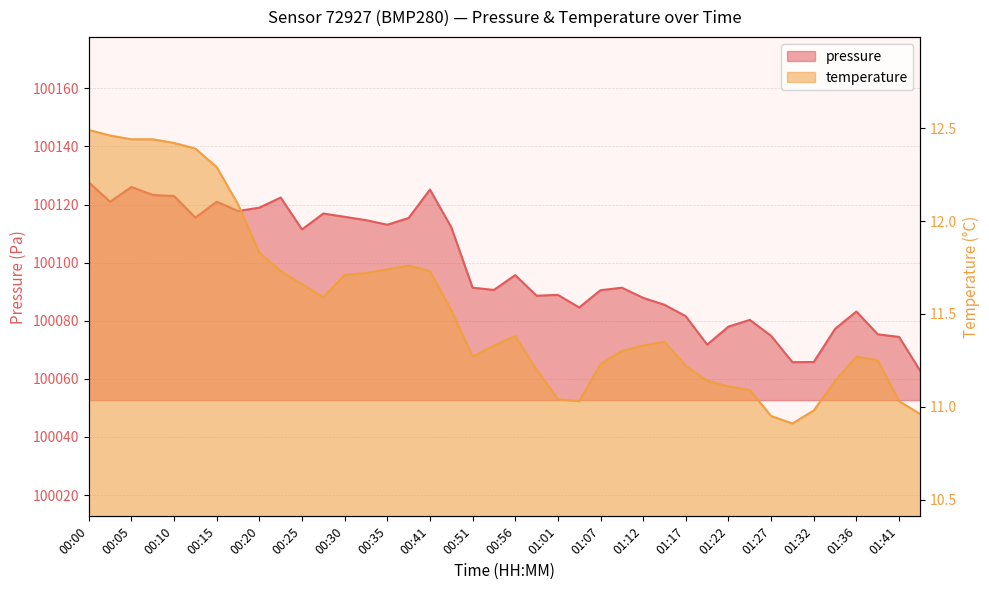

At which category does the chart reach its minimum across all series?

01:29